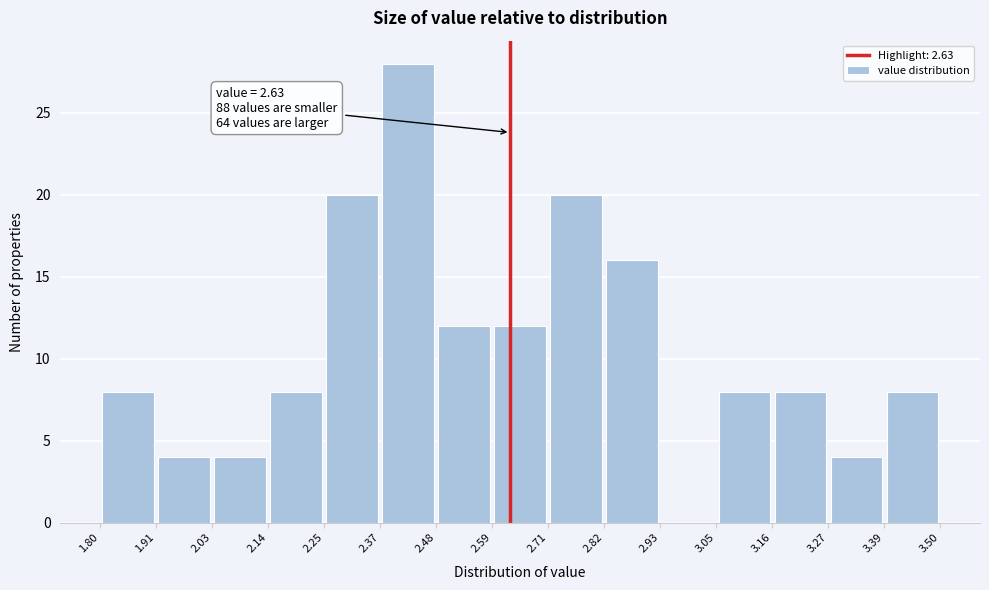

Over which range of the x-axis is the bar tallest?

2.37 to 2.48